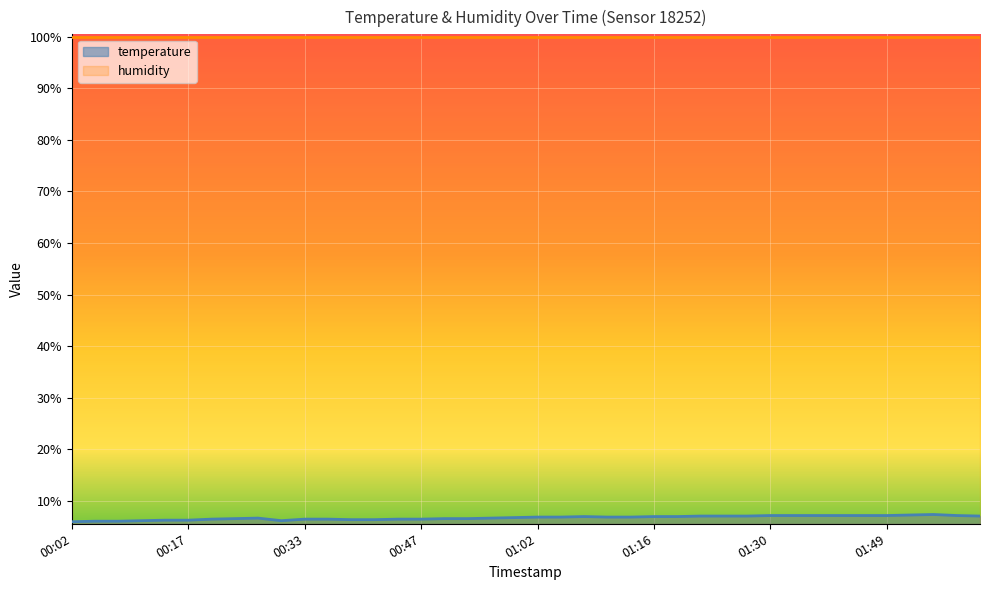

How many points are lower than both their immediate neighbors (excluding endpoints)?

1